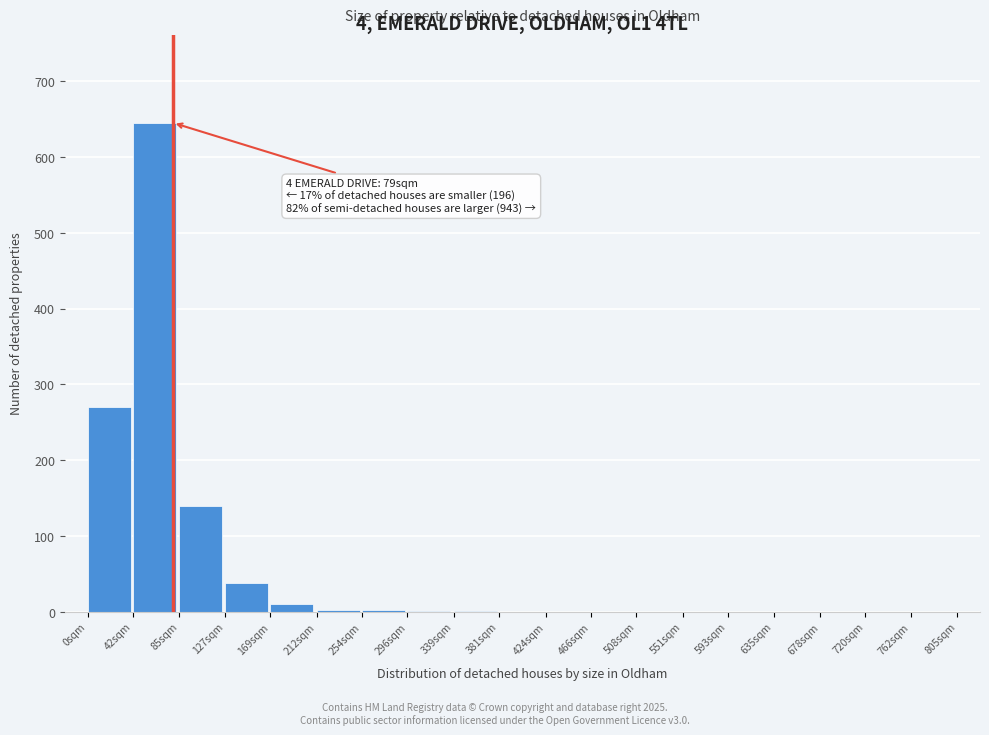

Which category has the highest value across all series?

42sqm